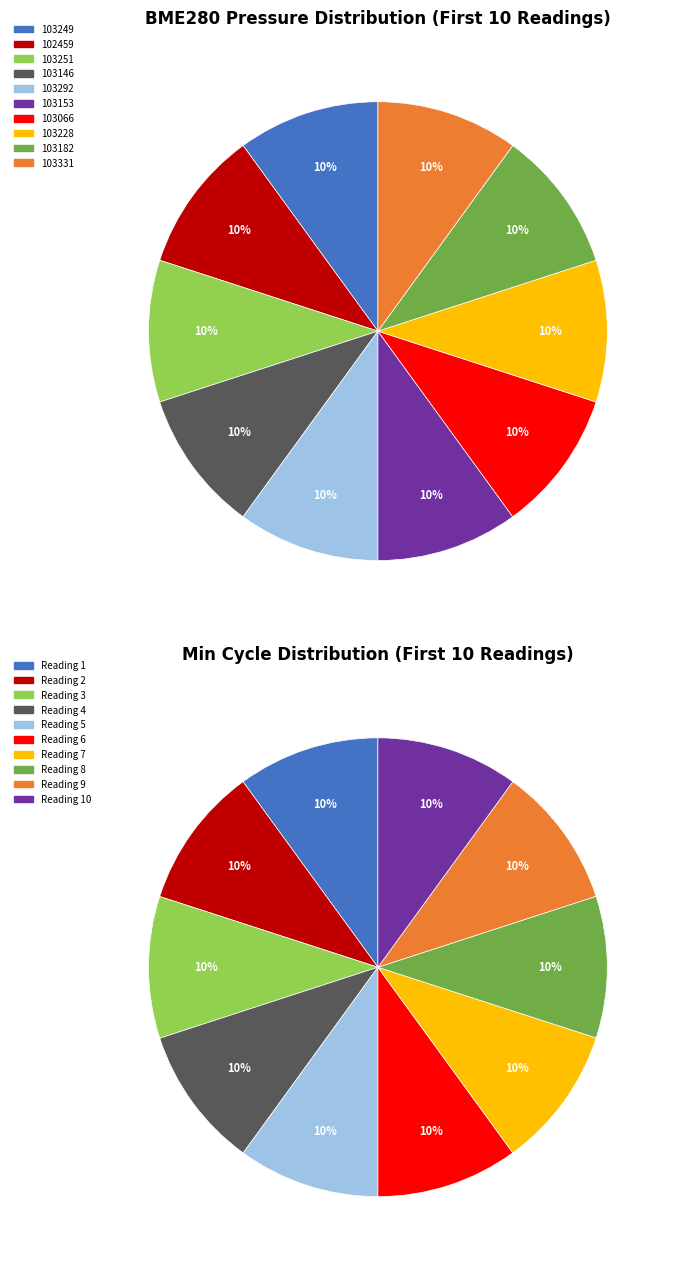

What percentage is the 102459 slice, to the nearest percent?

10%